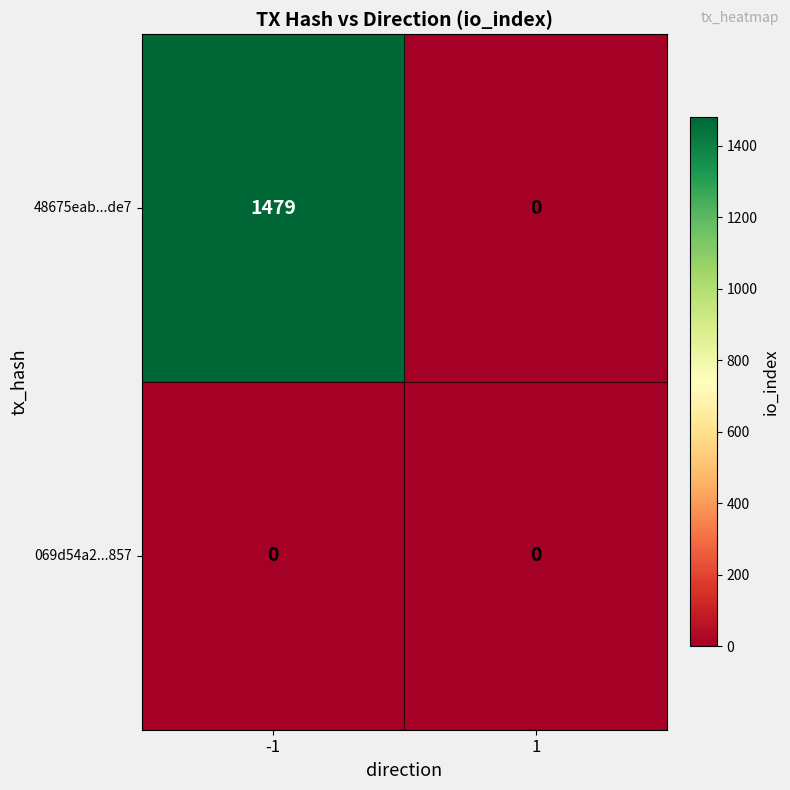

True or false: 069d54a2...857 has a value of 0 at 1.

True